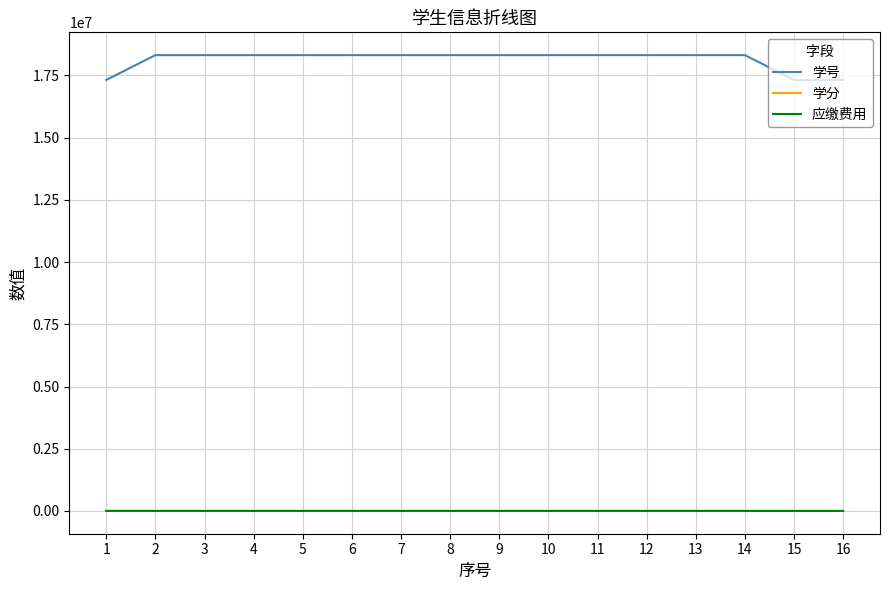

True or false: 应缴费用 and 学号 cross at least once.

False